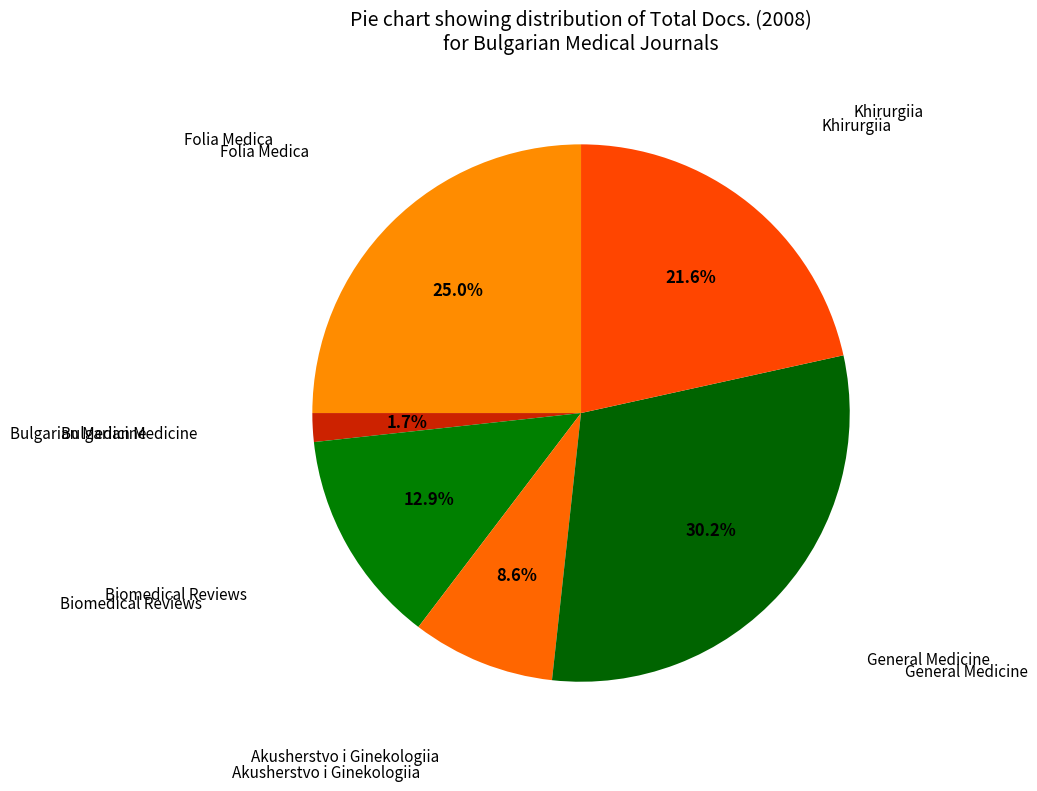

Count the number of slices in the pie.

6